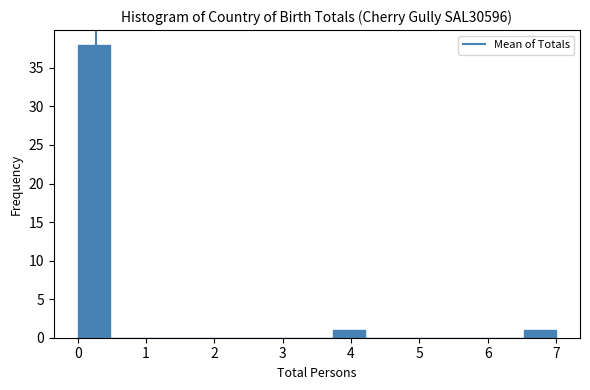

Over which range of the x-axis is the bar tallest?

0.0 to 0.5